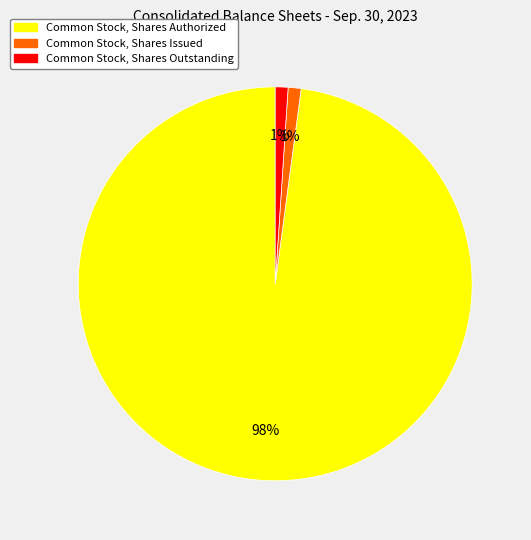

To the nearest percent, what is the difference between the largest and smallest slice percentages?

97%